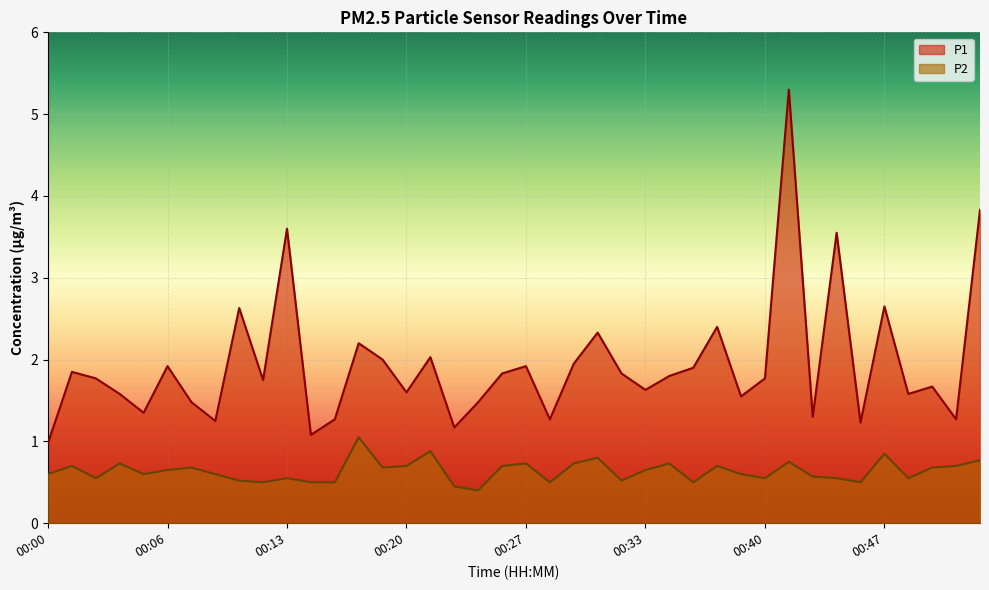

Read the P1 value at 00:05.

1.4